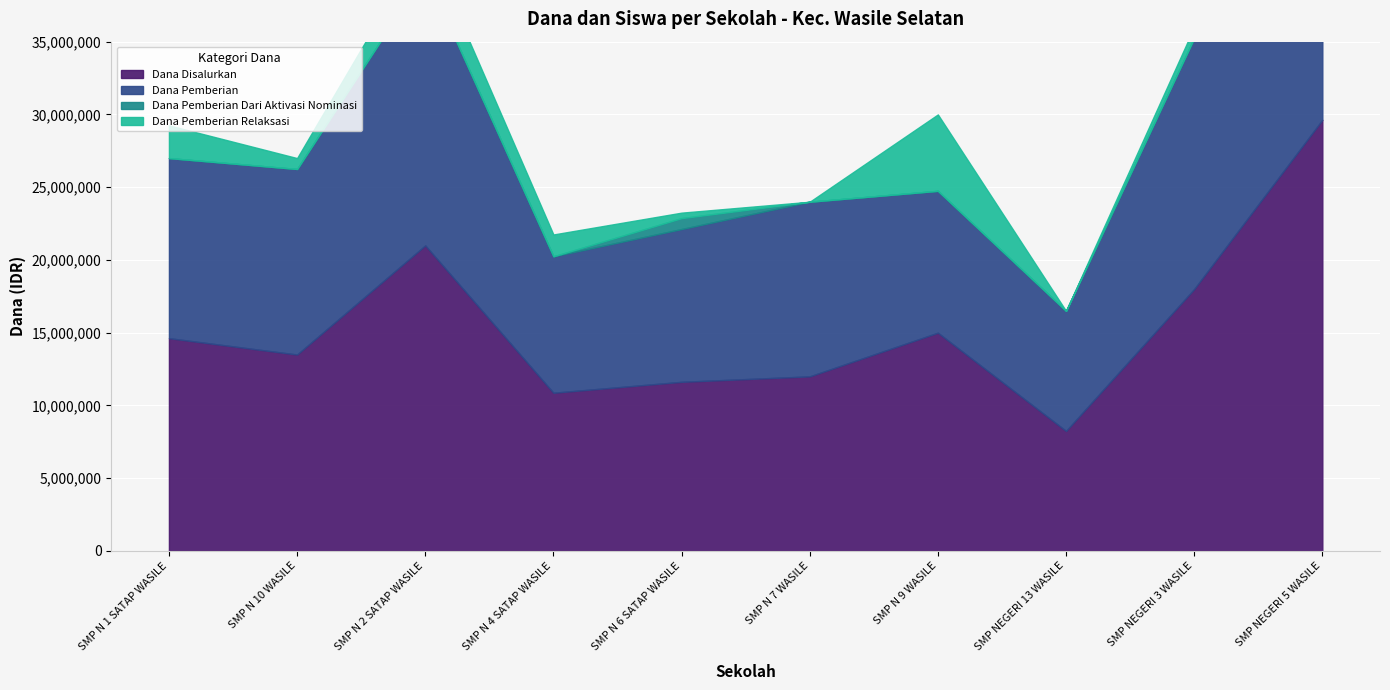

What is the label of the 1st point from the right?

SMP NEGERI 5 WASILE